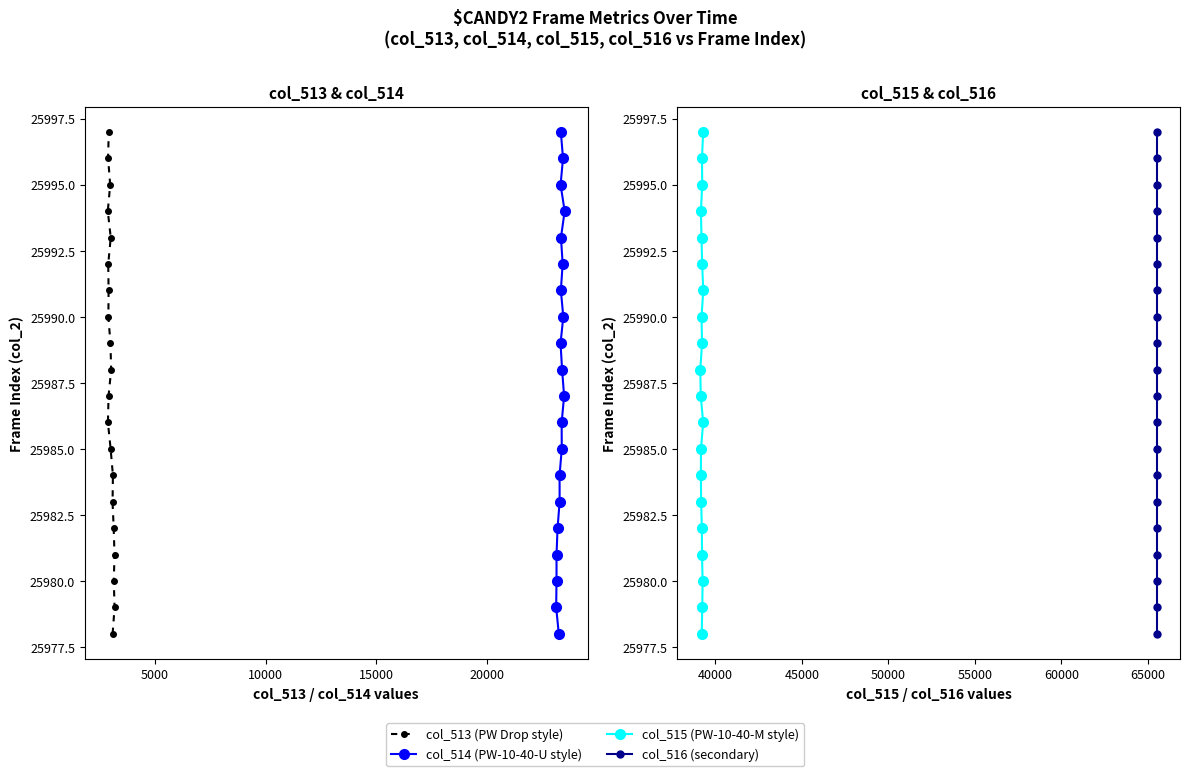

Is the value of col_514 (PW-10-40-U style) at 8 greater than the value of col_513 (PW Drop style) at 7?

Yes